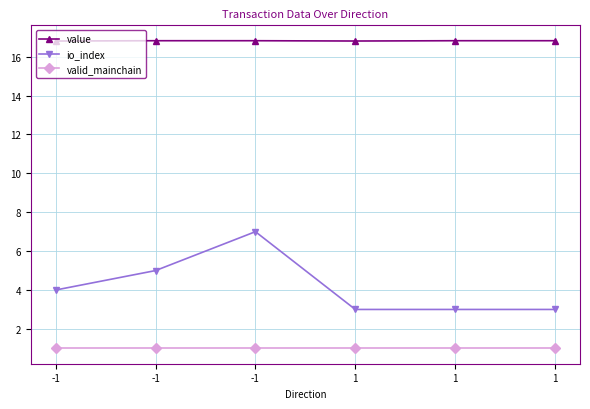

True or false: io_index has a value of 3.0 at 1.

True